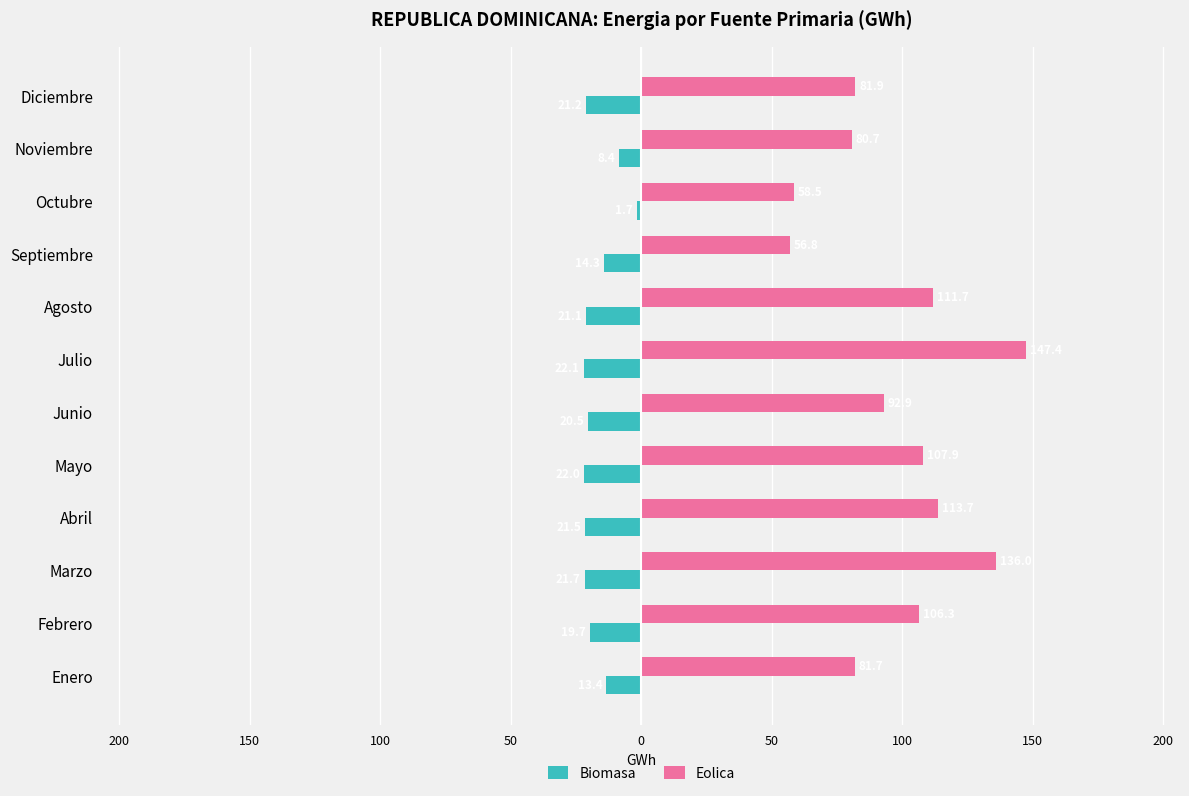

What are all the series names shown in the legend?

Biomasa, Eolica